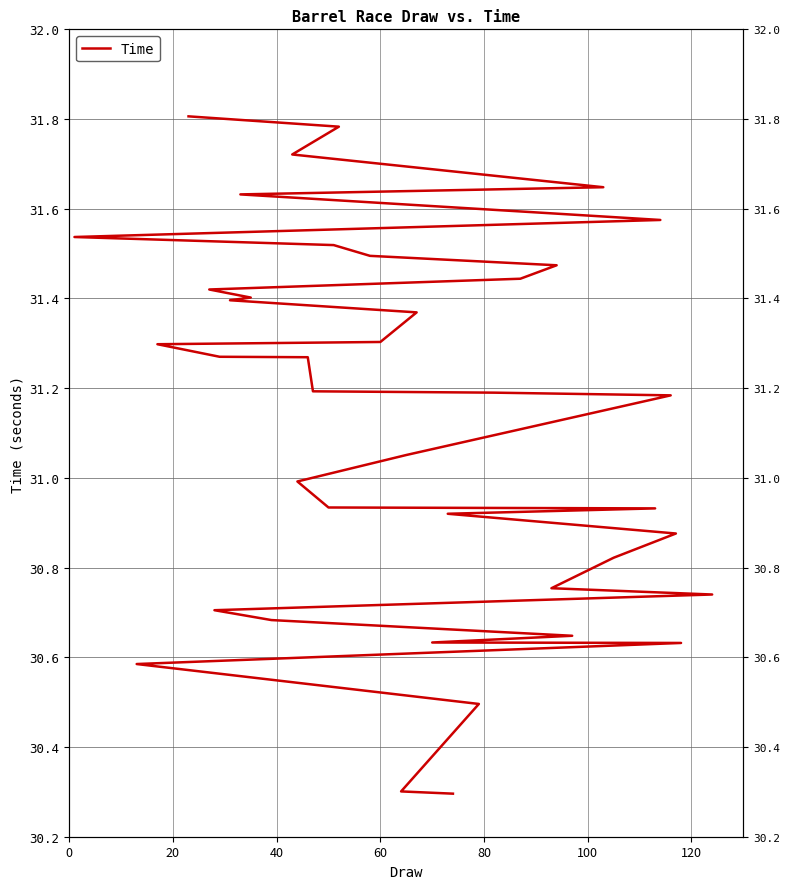

Reading left to right, extract all data points from this chart.

30.3	30.3	30.5	30.6	30.6	30.6	30.6	30.7	30.7	30.7	30.8	30.8	30.9	30.9	30.9	30.9	31.0	31.1	31.2	31.2	31.2	31.3	31.3	31.3	31.3	31.4	31.4	31.4	31.4	31.4	31.5	31.5	31.5	31.5	31.6	31.6	31.6	31.7	31.8	31.8